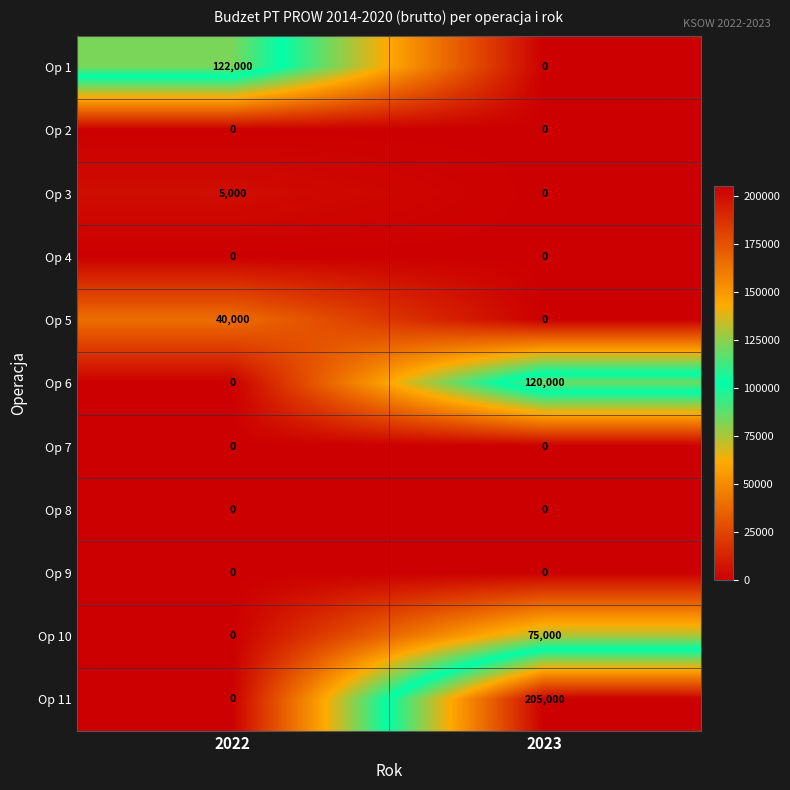

What is the difference between the maximum and minimum values in the Op 5 series?

40000